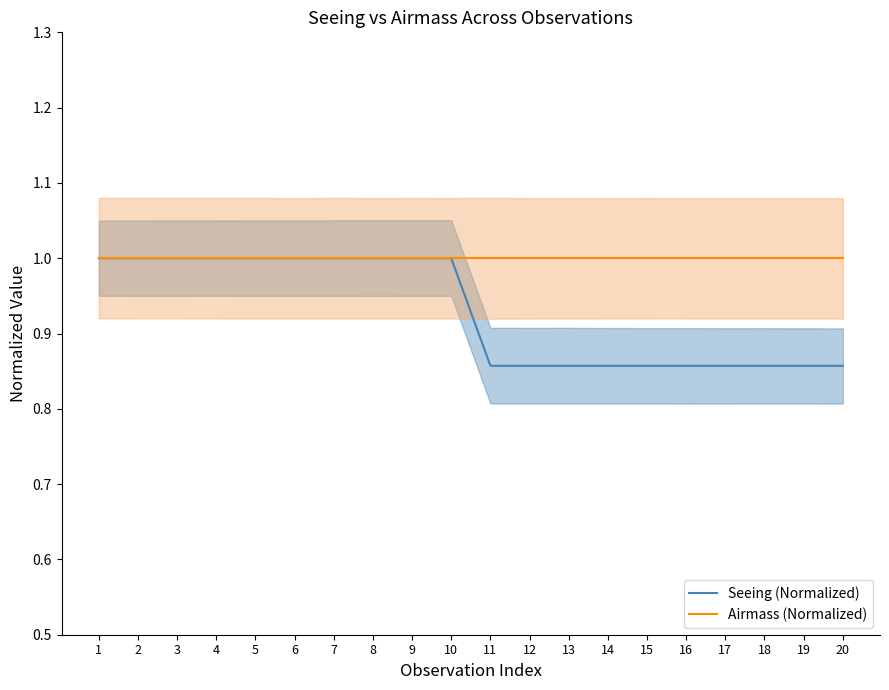

Which series has the largest total across all categories?

Airmass (Normalized)